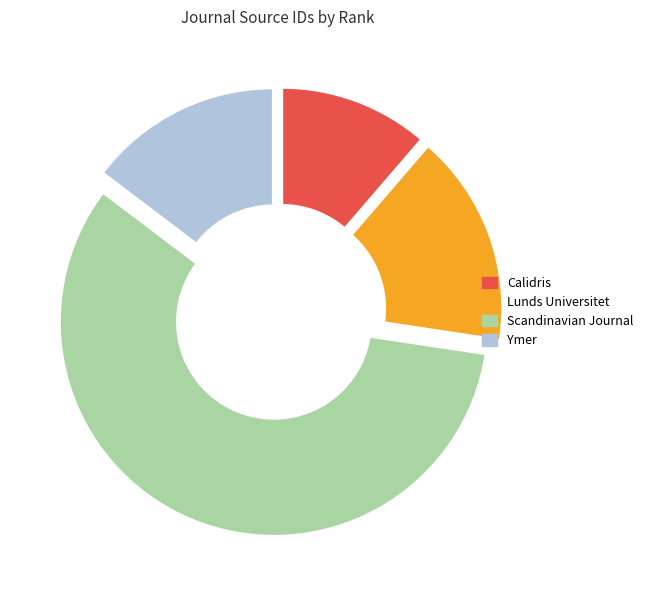

True or false: Ymer accounts for 15% of the total.

True